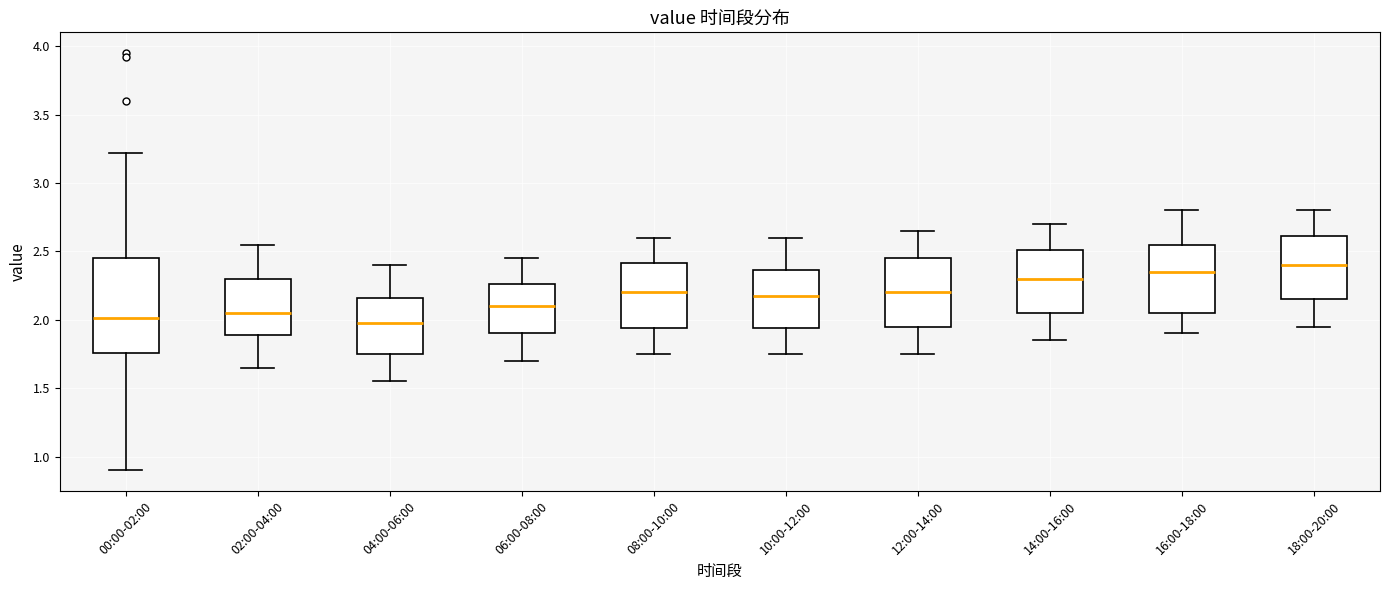

Where does the upper whisker of the box for 10:00-12:00 end on the y-axis? The values are not printed on the chart, so give them approximately, as read against the axis.

2.60